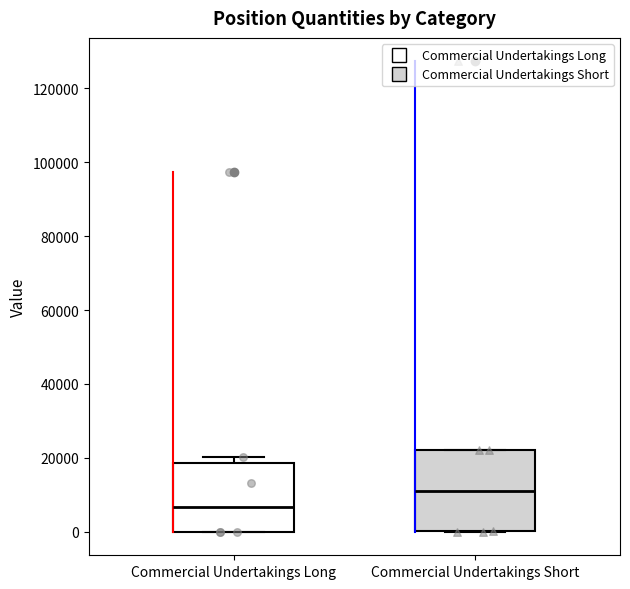

Which box's median line is the lowest?

Commercial Undertakings Long